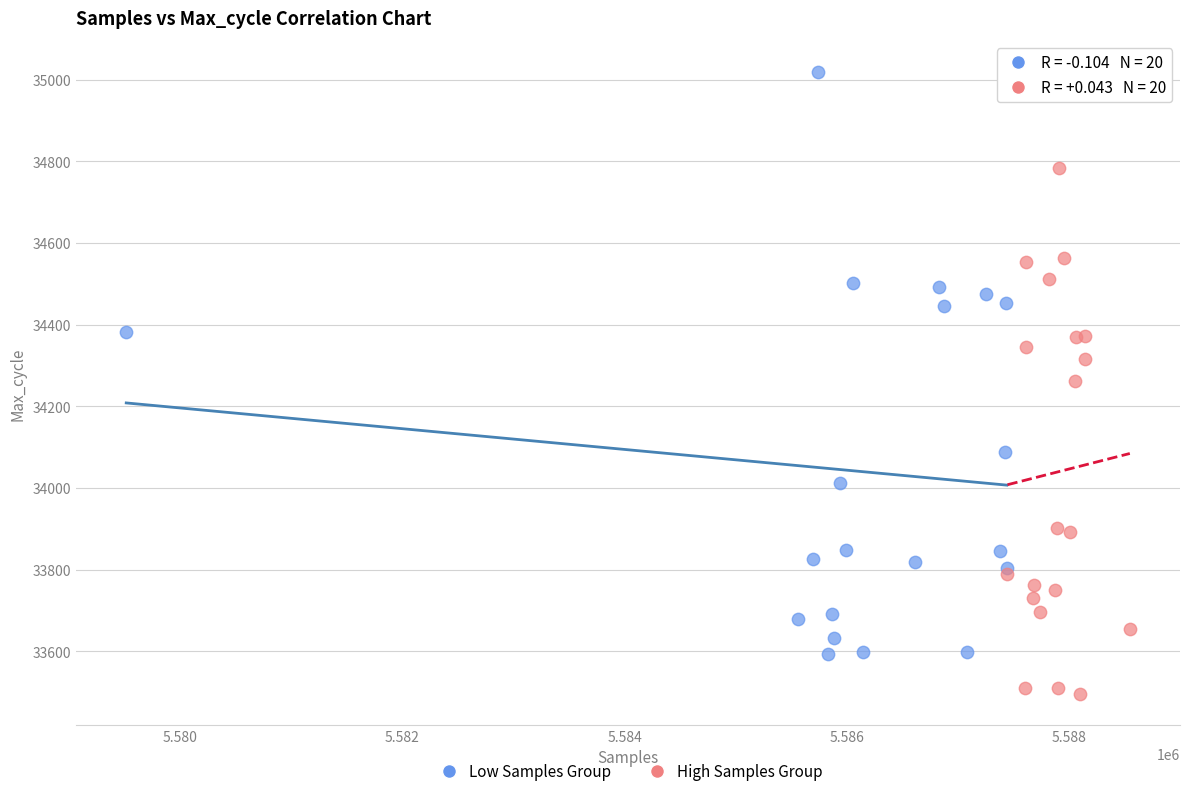

Which series contains the highest Y value?

Low Samples Group